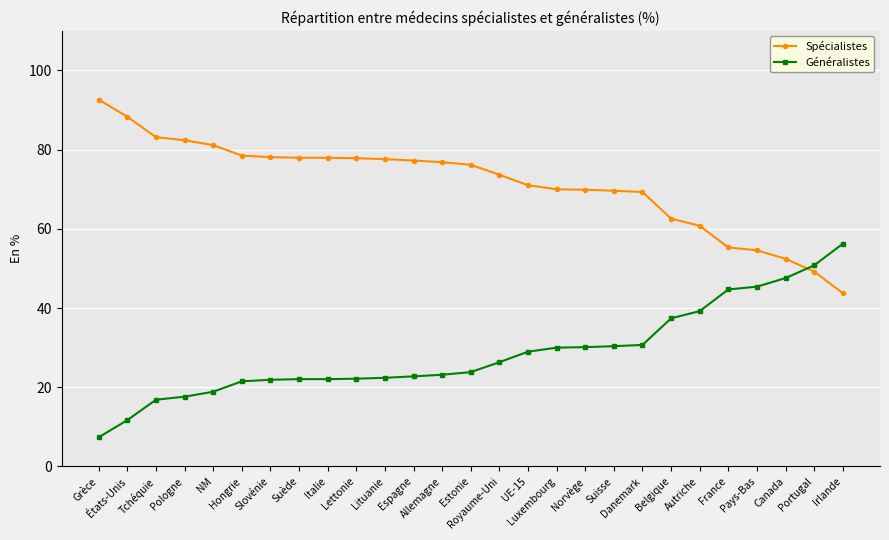

True or false: Spécialistes and Généralistes cross at least once.

True